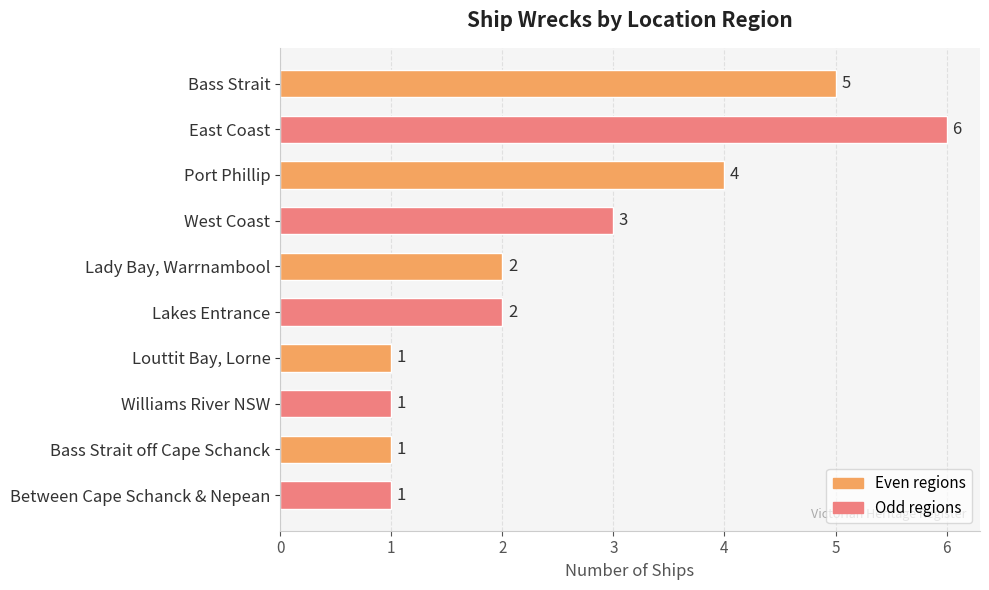

What is the value of the 6th bar from the top?

2